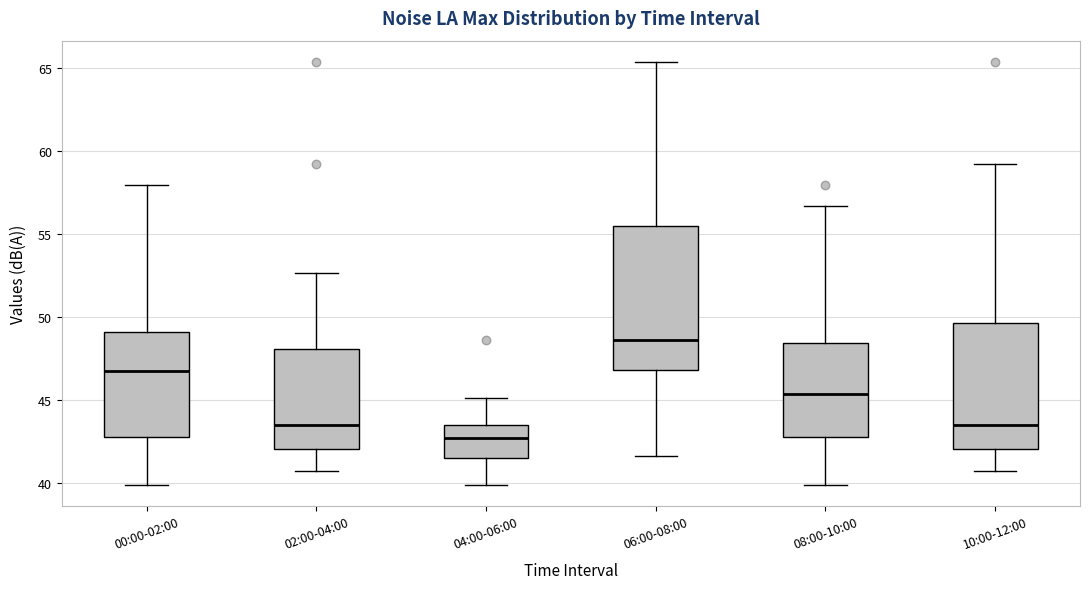

Reading left to right, transcribe this box plot: for each box, give where its median line is, the range the box spans, and where its two whiskers end, as read against the y-axis. The values are not printed on the chart, so give them approximately, as read against the axis.

00:00-02:00: median 47.0, box 43.0 to 49.0, whiskers 40.0 to 58.0
02:00-04:00: median 43.5, box 42.0 to 48.0, whiskers 40.5 to 52.5
04:00-06:00: median 42.5, box 41.5 to 43.5, whiskers 40.0 to 45.0
06:00-08:00: median 48.5, box 47.0 to 55.5, whiskers 41.5 to 65.5
08:00-10:00: median 45.5, box 43.0 to 48.5, whiskers 40.0 to 56.5
10:00-12:00: median 43.5, box 42.0 to 49.5, whiskers 40.5 to 59.0